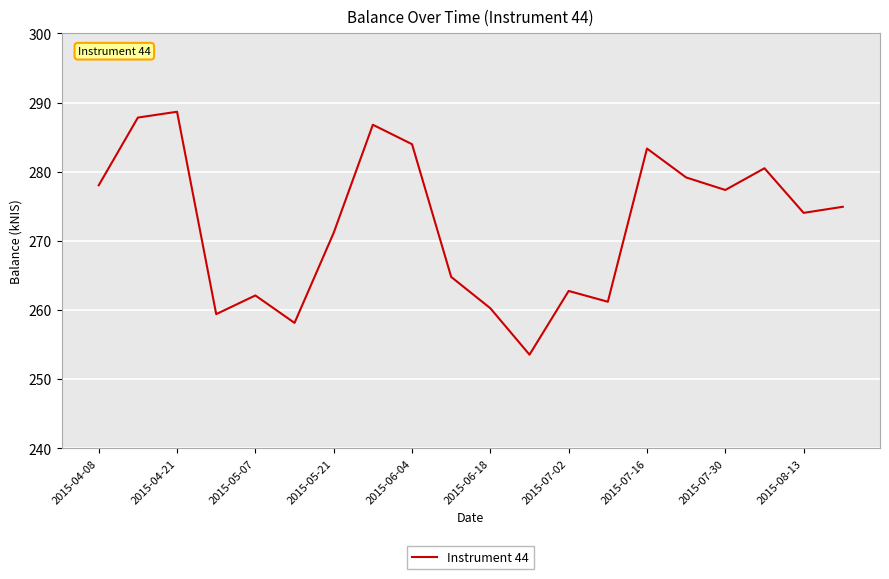

What is the greatest value displayed?

288.7